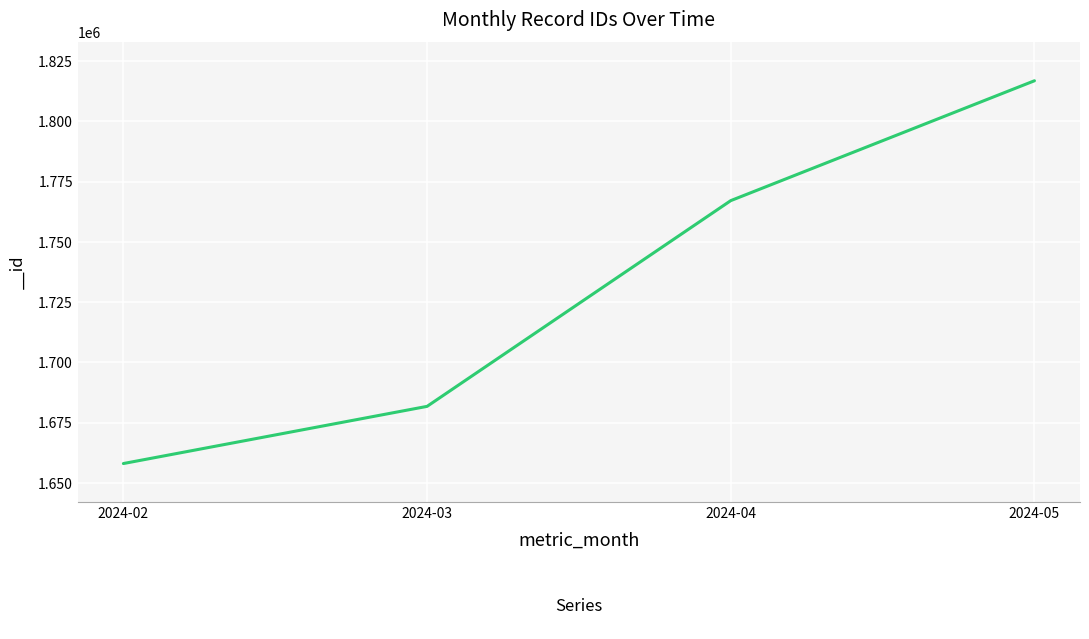

True or false: there are more than 1 points higher than both neighbors.

False